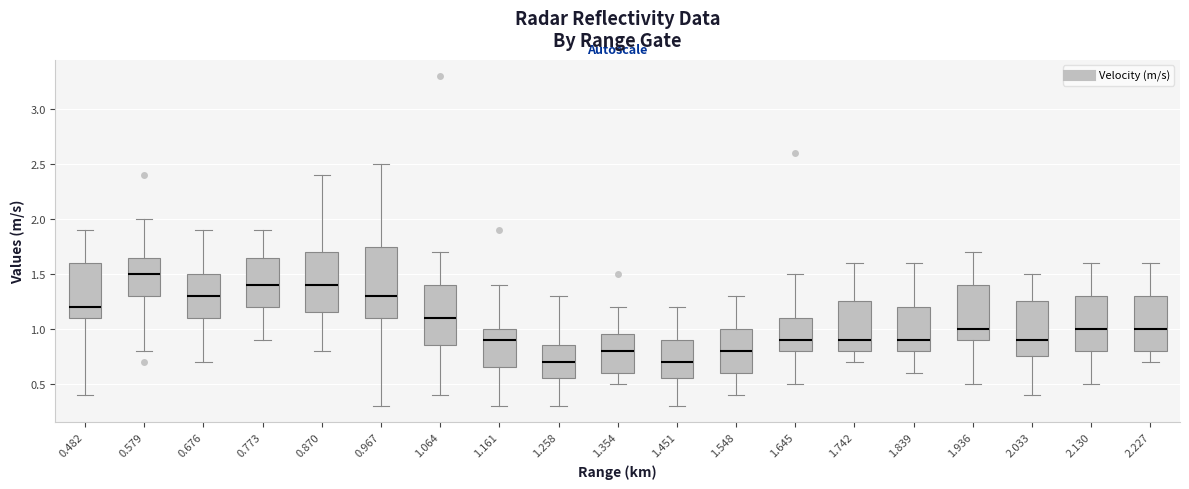

Comparing the boxes themselves (not the whiskers), which one is the tallest?

0.967